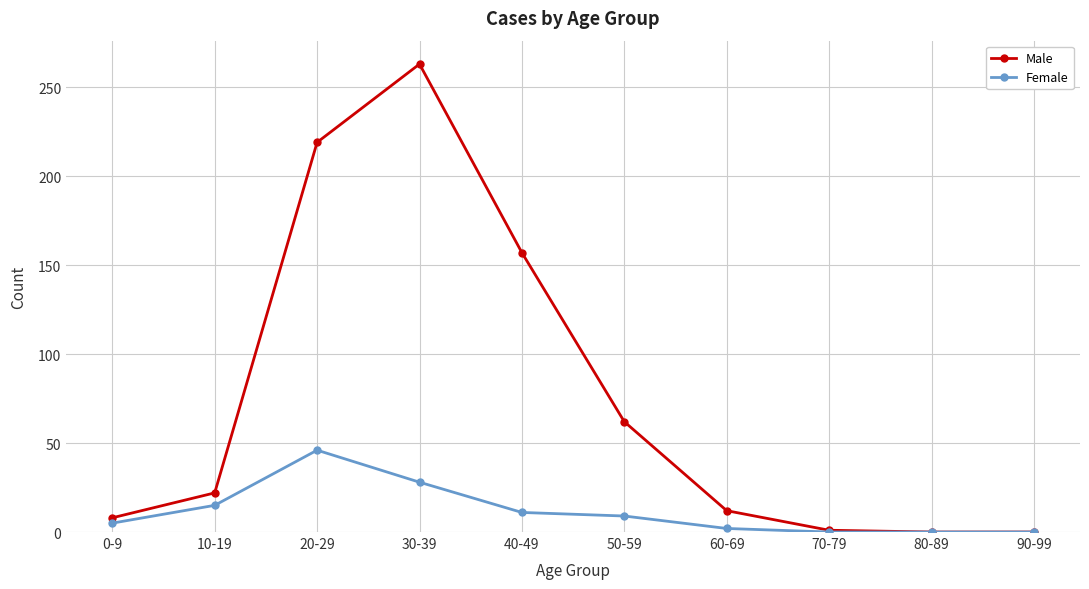

At which label does Female reach its peak?

20-29